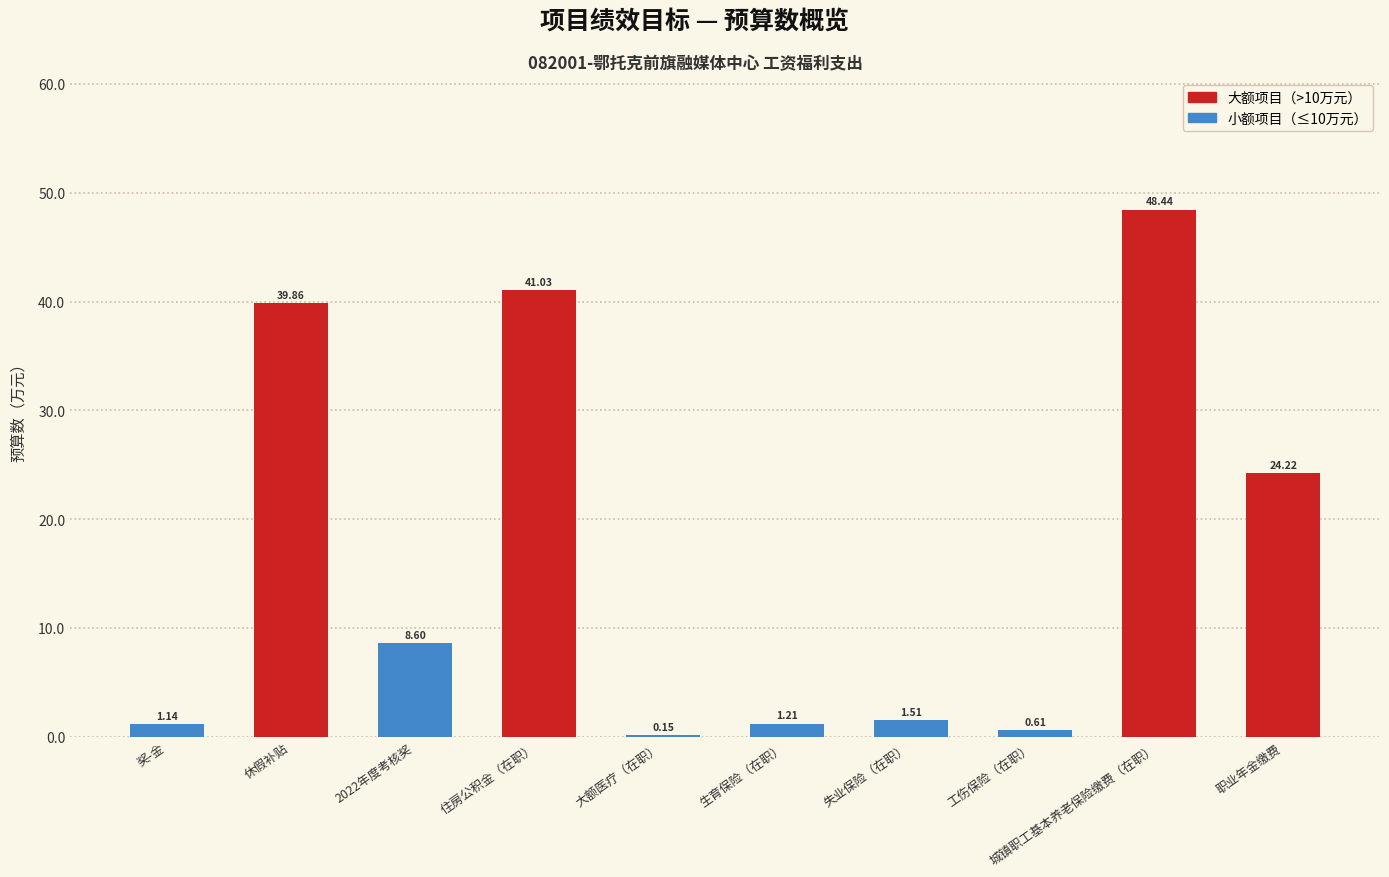

Where does the data first go above 8?

休假补贴